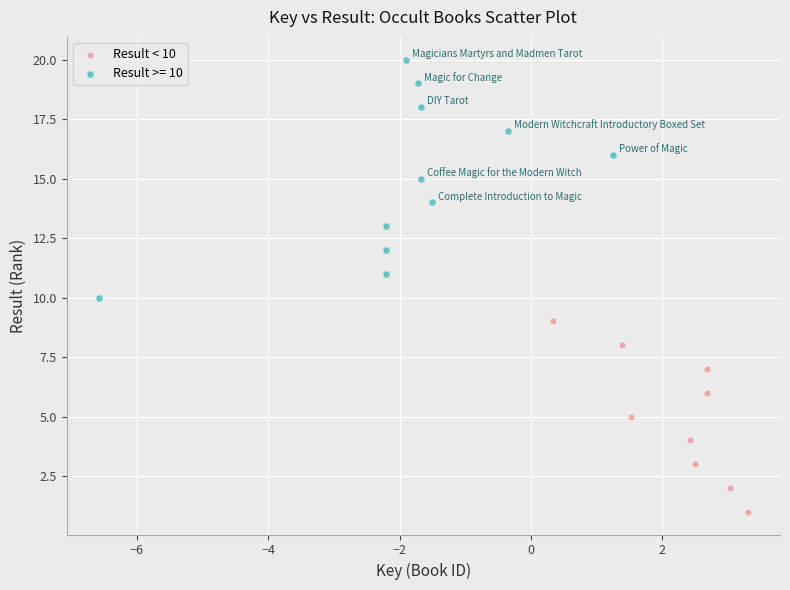

Which series contains the lowest Y value?

Result < 10